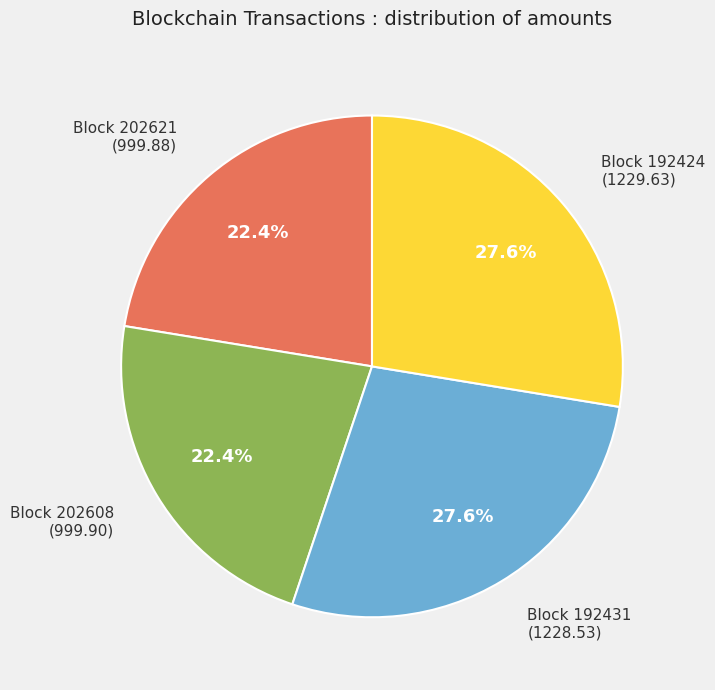

Does any single category account for the majority?

No